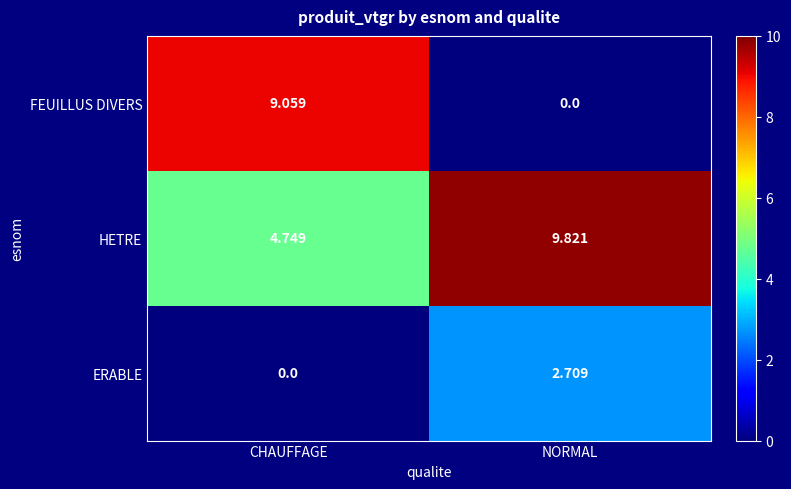

At CHAUFFAGE, list the series in order from smallest to largest.

ERABLE, HETRE, FEUILLUS DIVERS